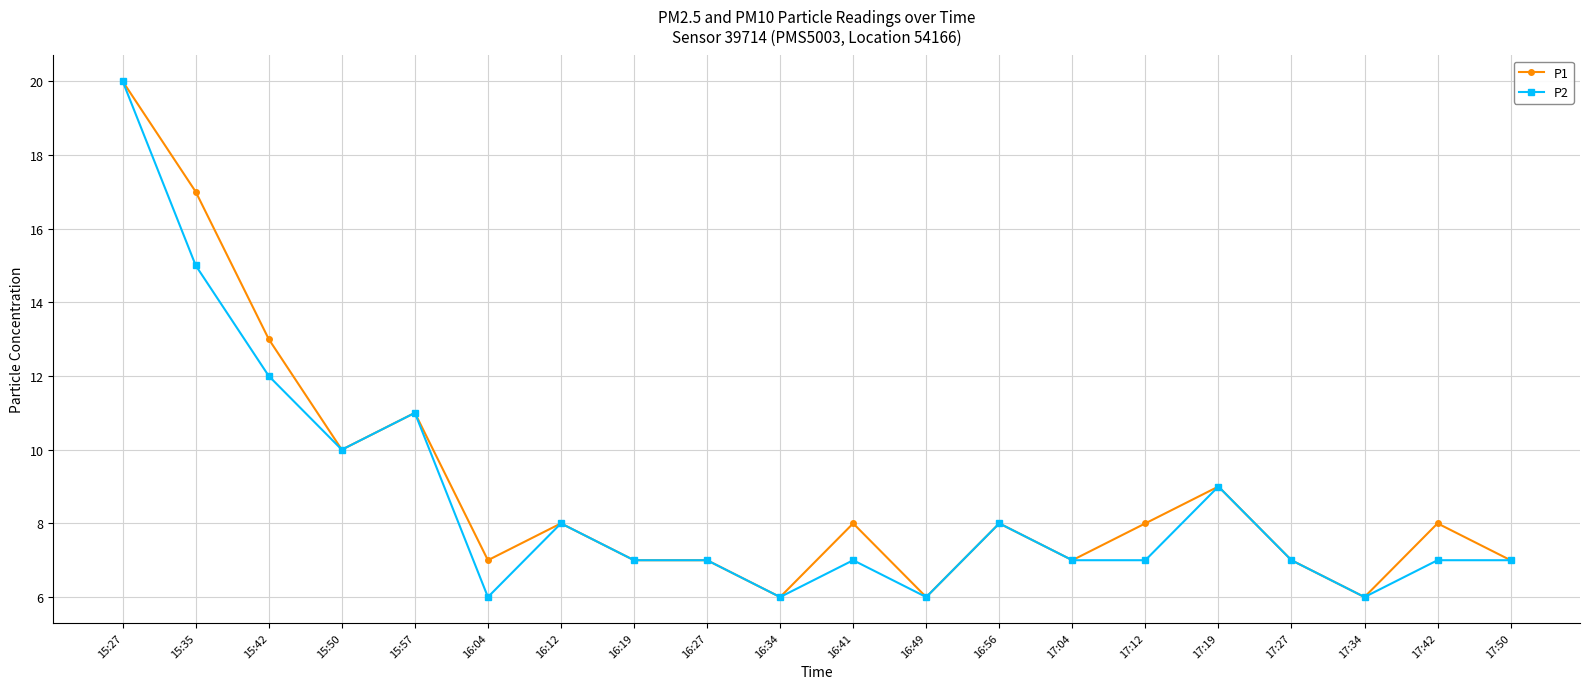

What position from the left is 16:34?

10